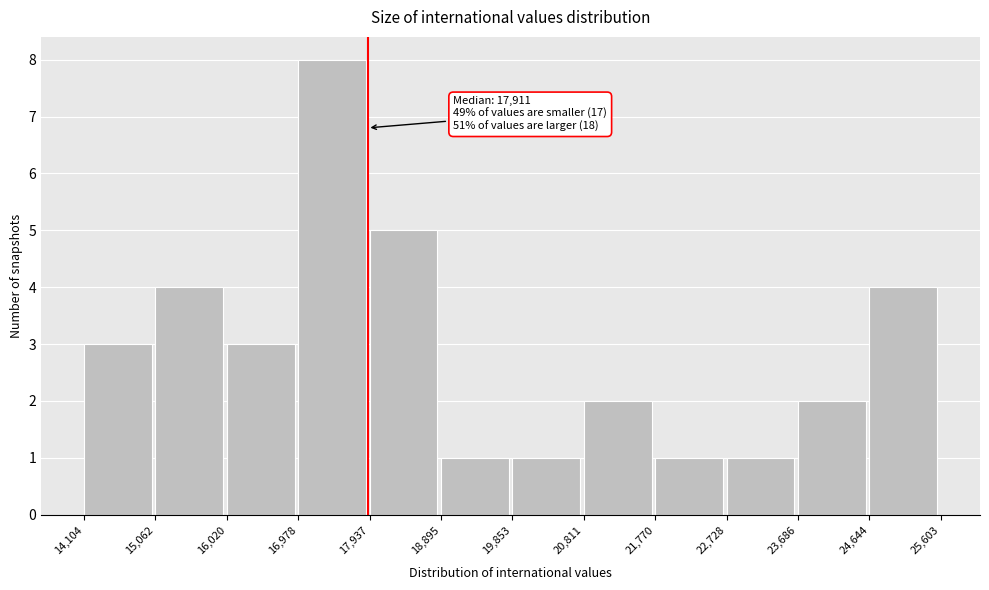

Which range on the x-axis has the tallest bar?

16,978 to 17,937